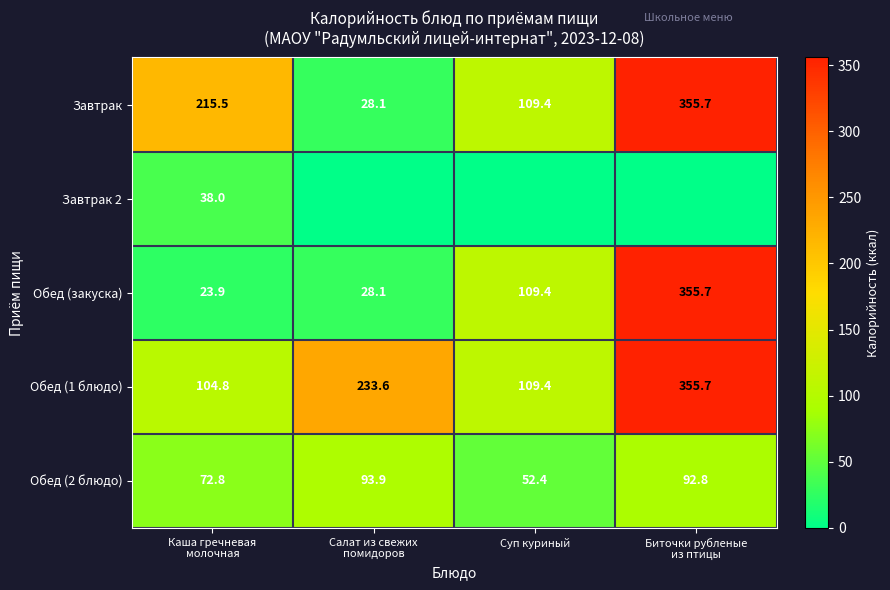

What is the difference between the maximum and minimum values in the Завтрак series?

327.6